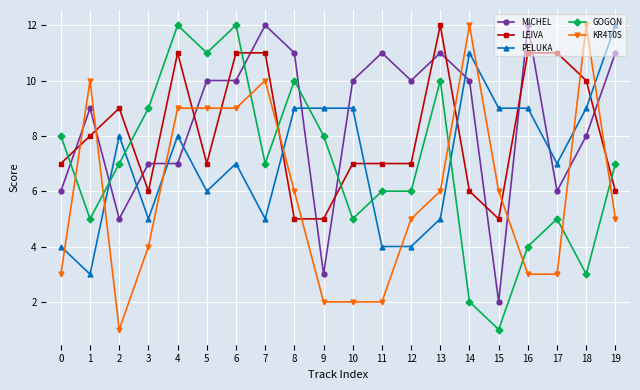

True or false: KR4T0S has more than 2 interior local peaks.

True